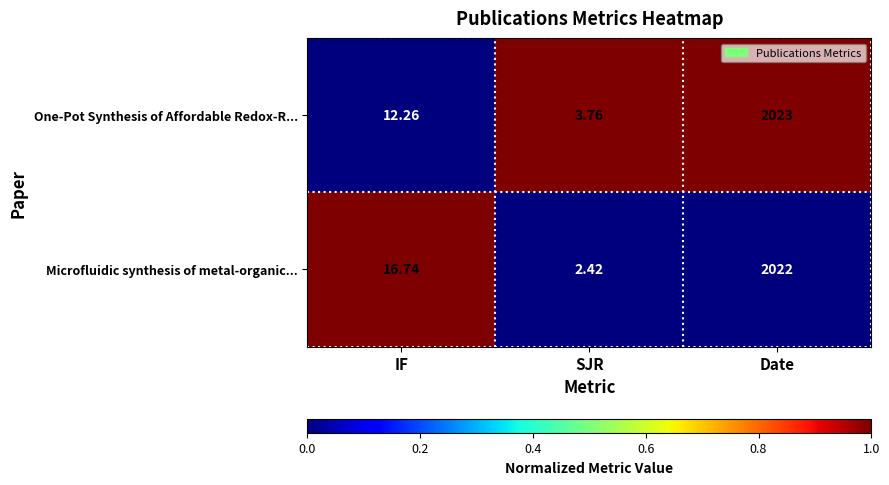

Which series changed the most between IF and SJR?

Microfluidic synthesis of metal-organic...